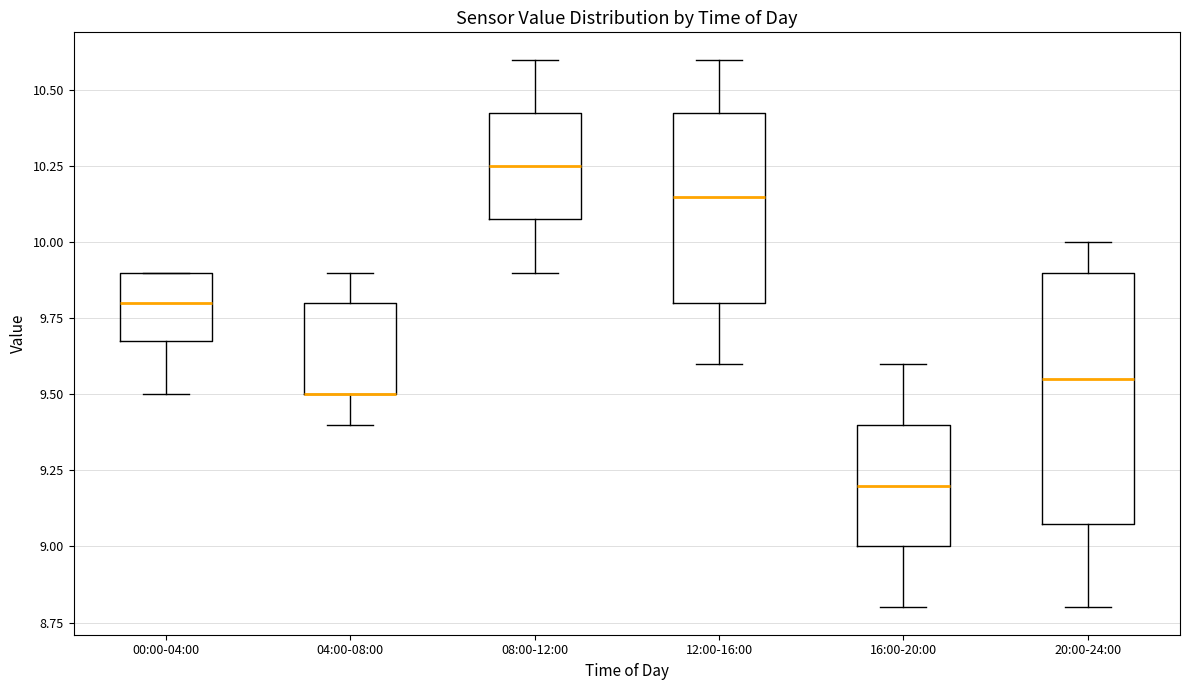

Which box is the tallest, from its lower edge to its upper edge?

20:00-24:00